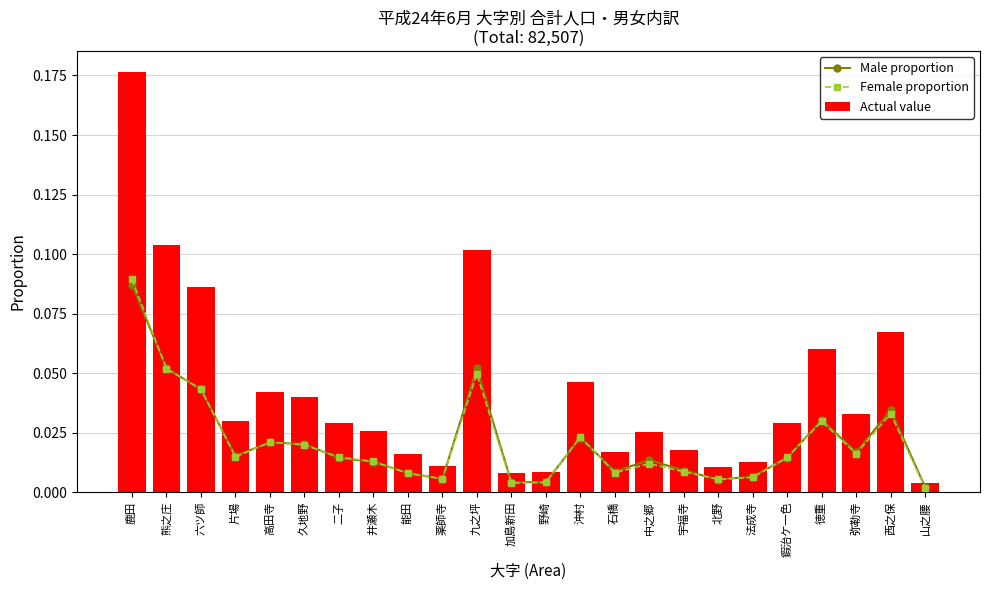

The Actual value series shows 0.0 at 高田寺. True or false?

True